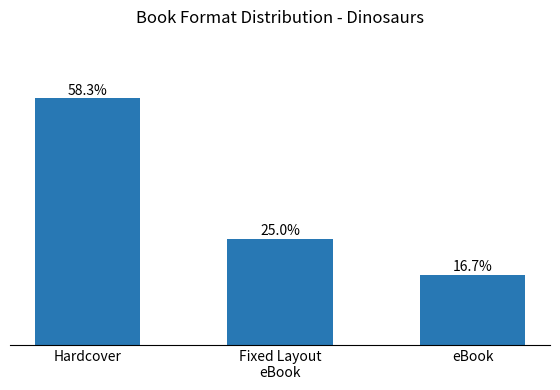

Between Hardcover and eBook, which is larger?

Hardcover